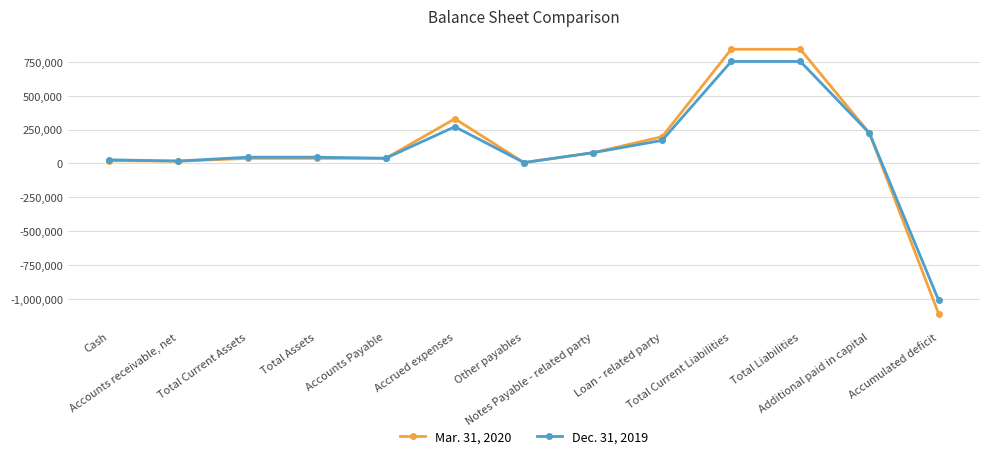

What is the sum of the Mar. 31, 2020 values at Loan - related party and Total Current Assets?

234958